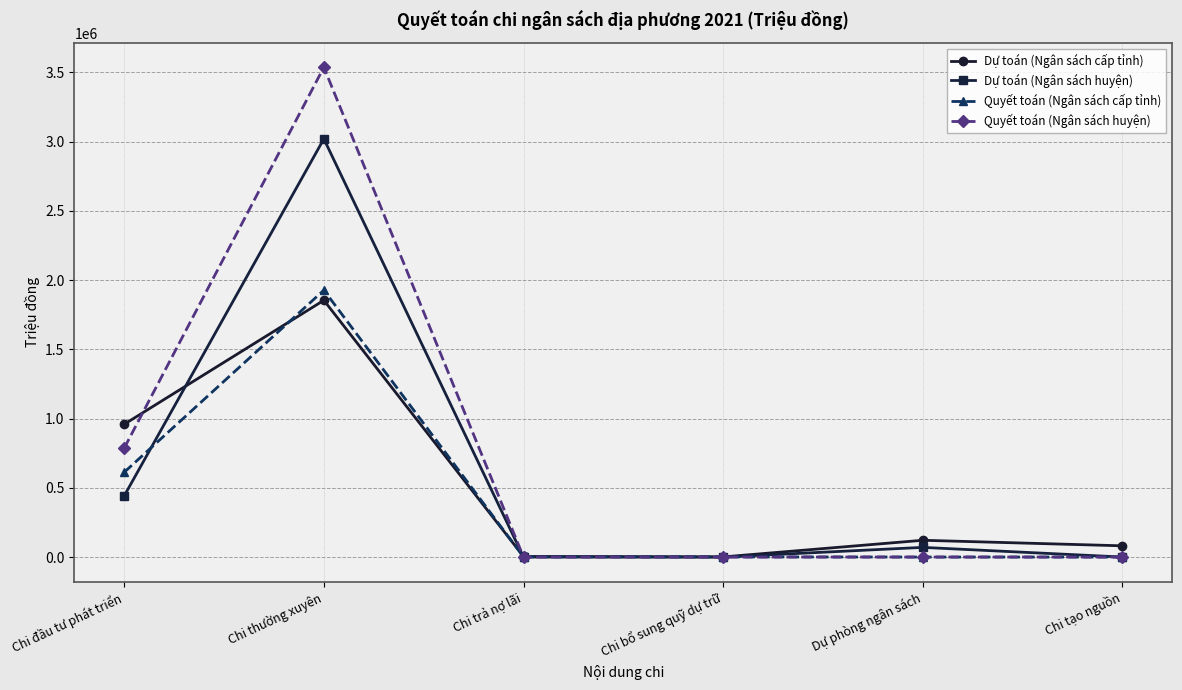

Where is the first local maximum for Quyết toán (Ngân sách huyện)?

Chi thường xuyên